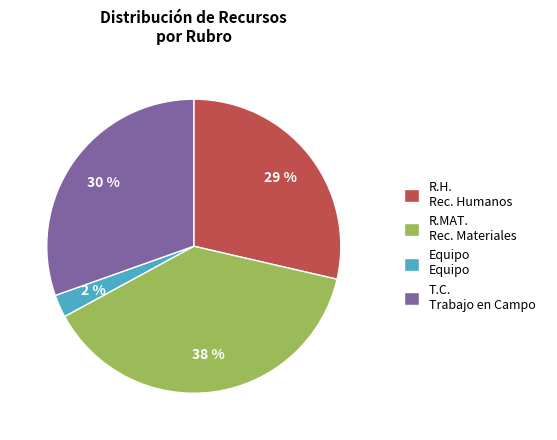

To the nearest percent, what portion does T.C. Trabajo en Campo represent?

30%